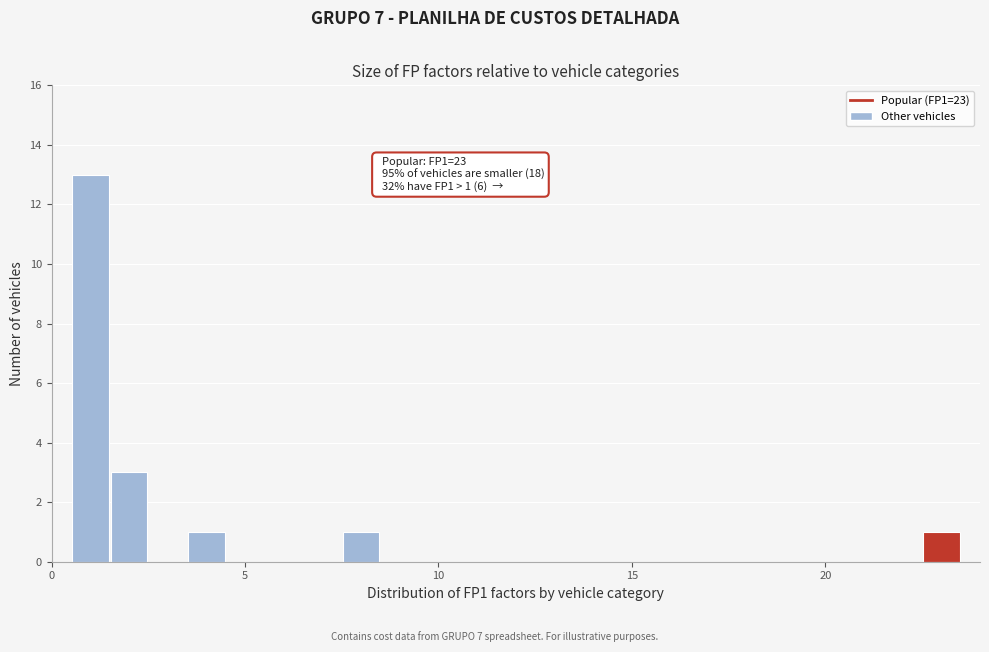

Around what value on the x-axis is the tallest bar? Give the approximate position of its centre, as read against the axis.

1.0